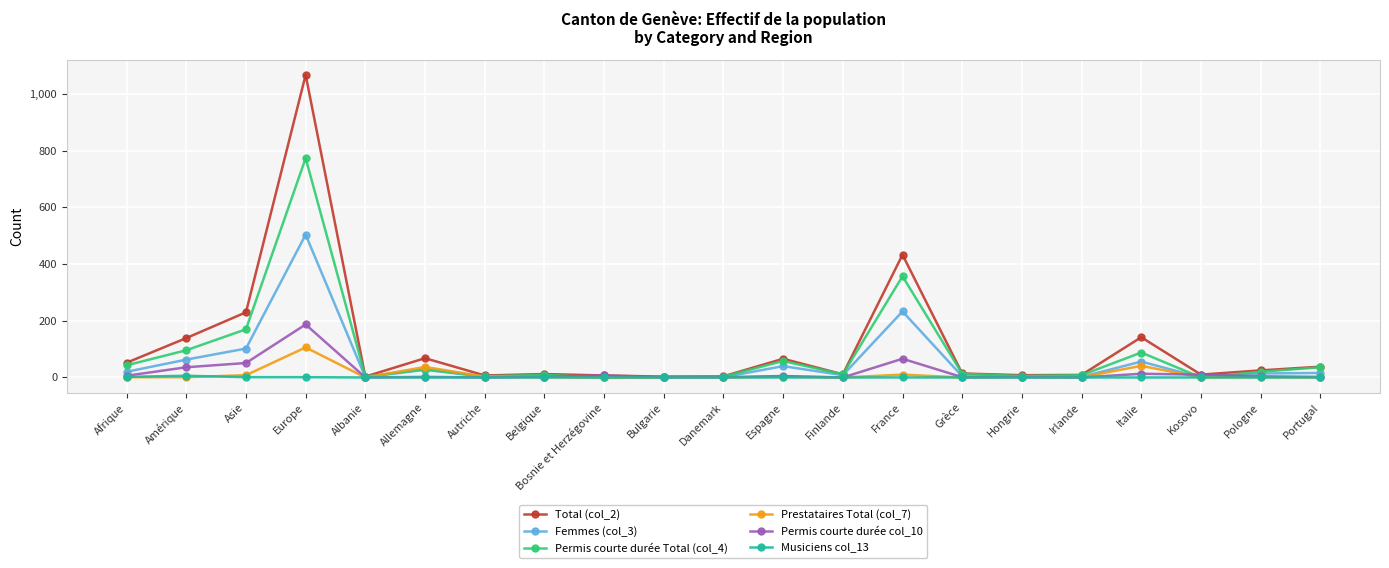

At which category is the sum across all series the highest?

Europe